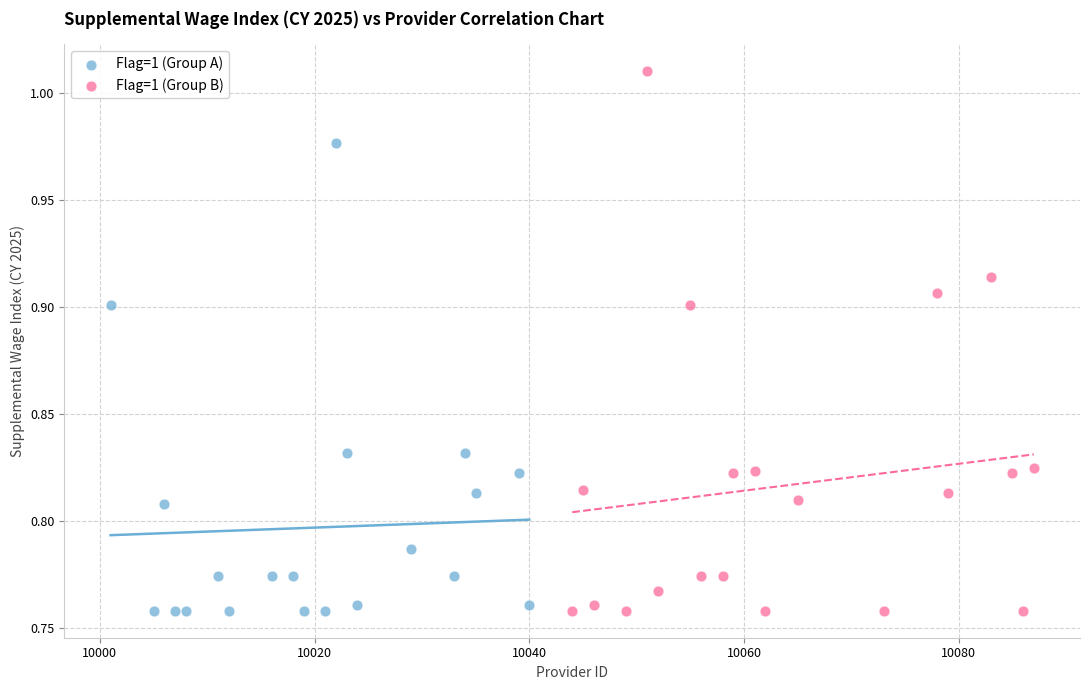

Which series has the widest spread of Y values?

Flag=1 (Group B)